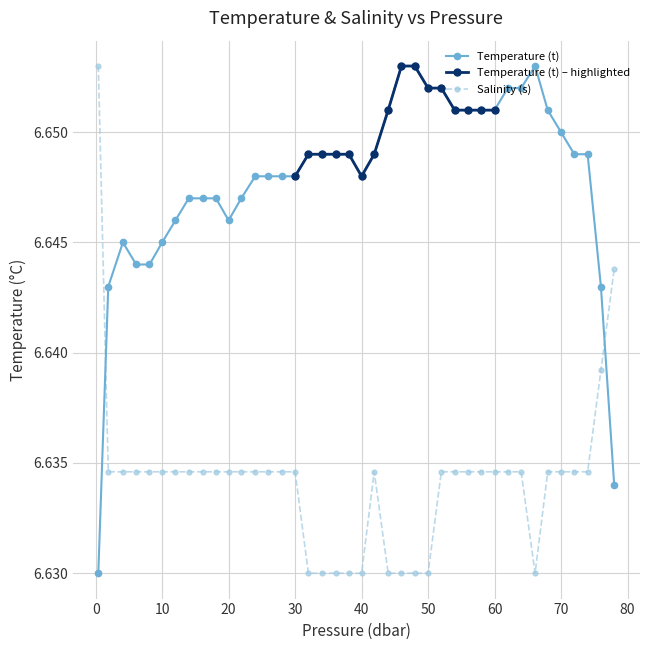

List the series in order of their peak value, highest first.

Temperature (t), Salinity (s)